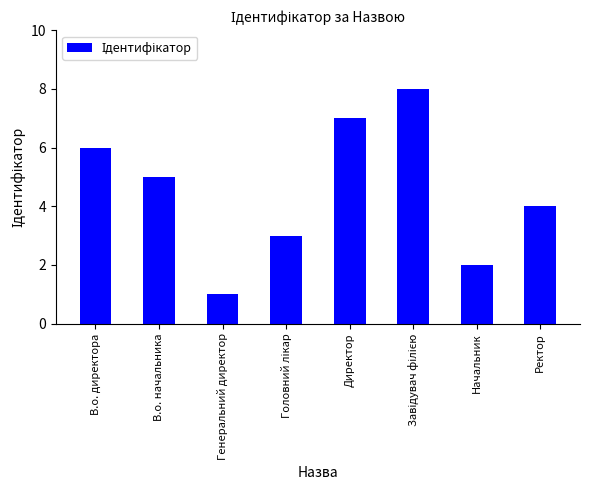

Are the bars grouped side by side (vs. stacked)?

No